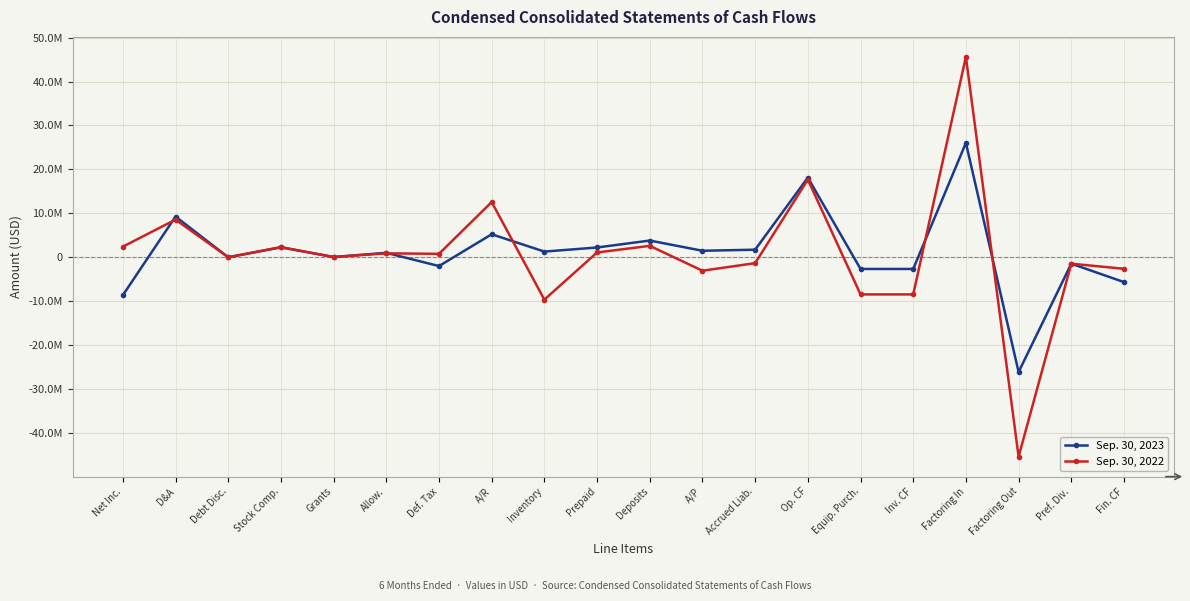

Which series has the largest total across all categories?

Sep. 30, 2023